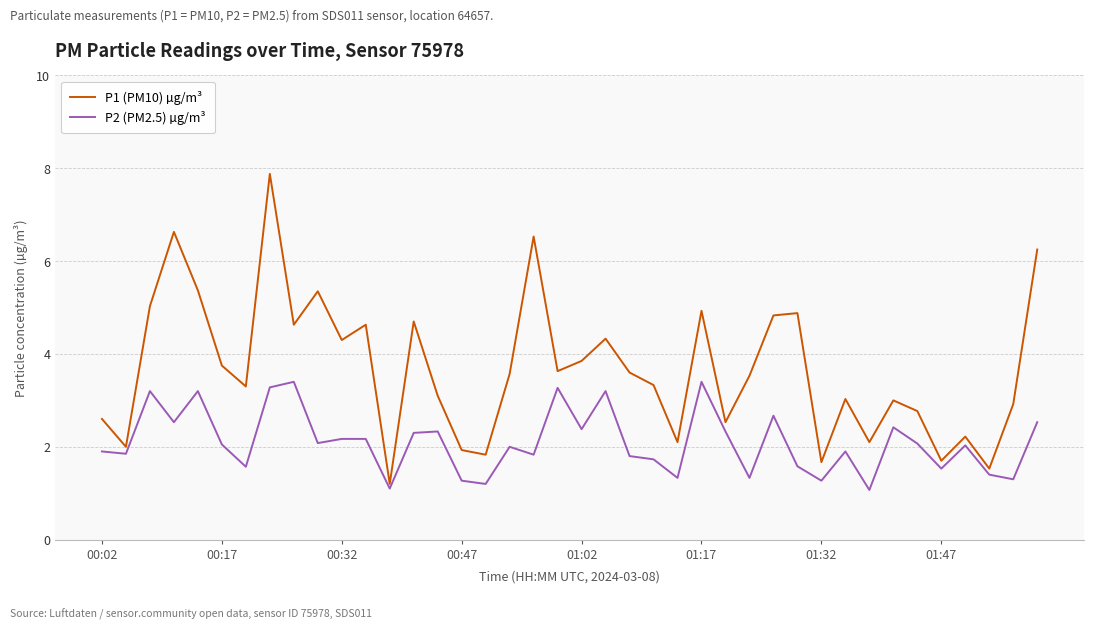

Which series has the widest spread of values?

P1 (PM10) µg/m³